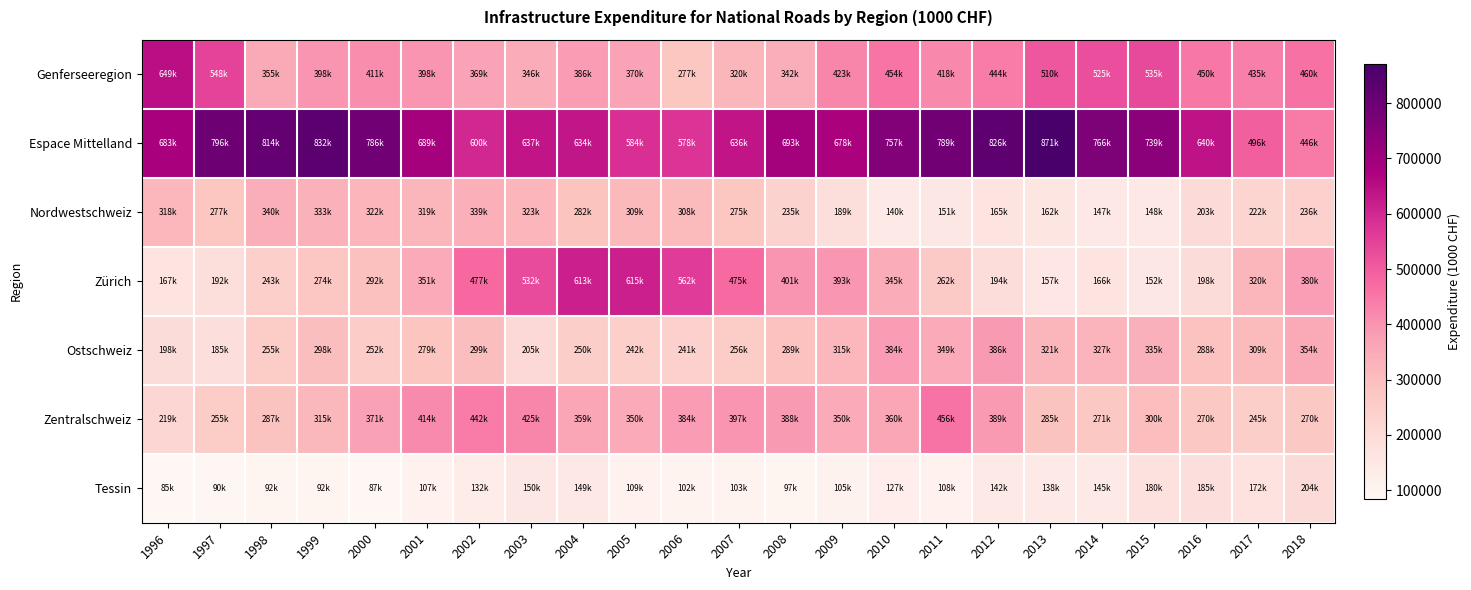

Between 2007 and 2016, which series saw the biggest shift?

Zürich